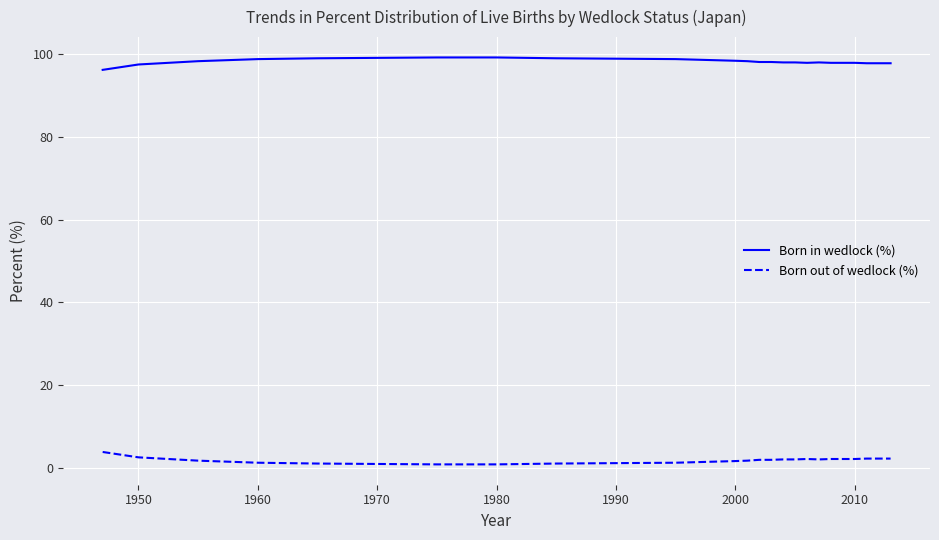

What is the lowest value of the Born in wedlock (%) series?

96.2